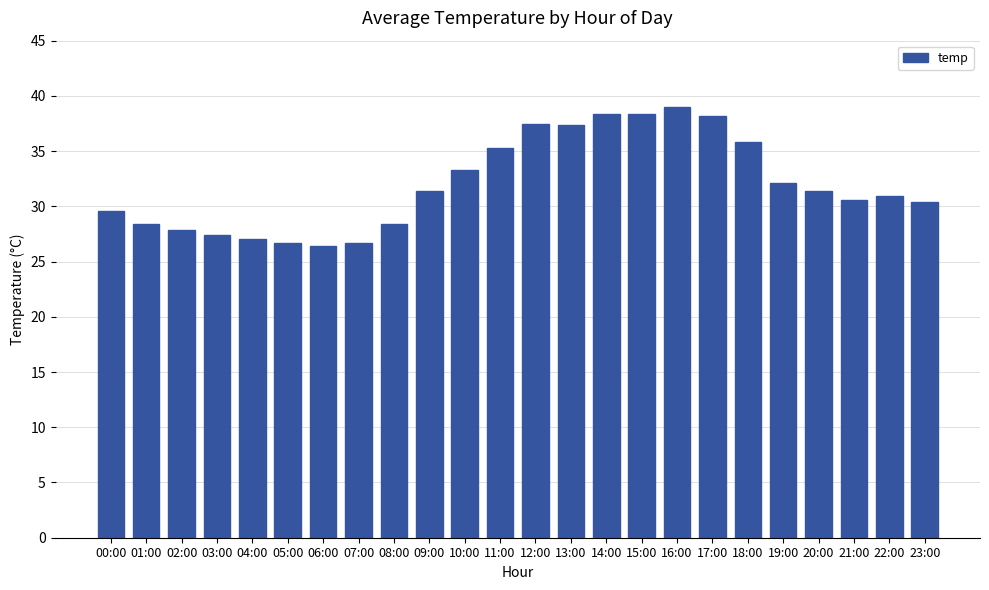

Between 03:00 and 05:00, which is larger?

03:00